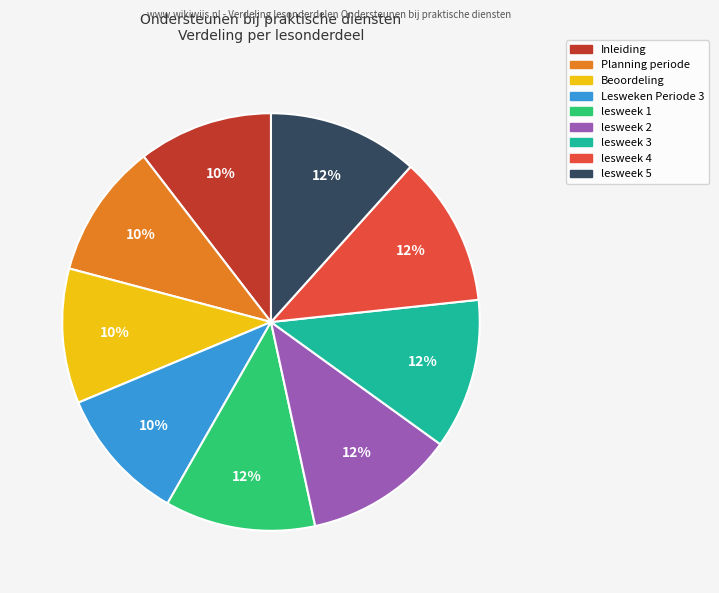

What percentage is the Inleiding slice, to the nearest percent?

10%